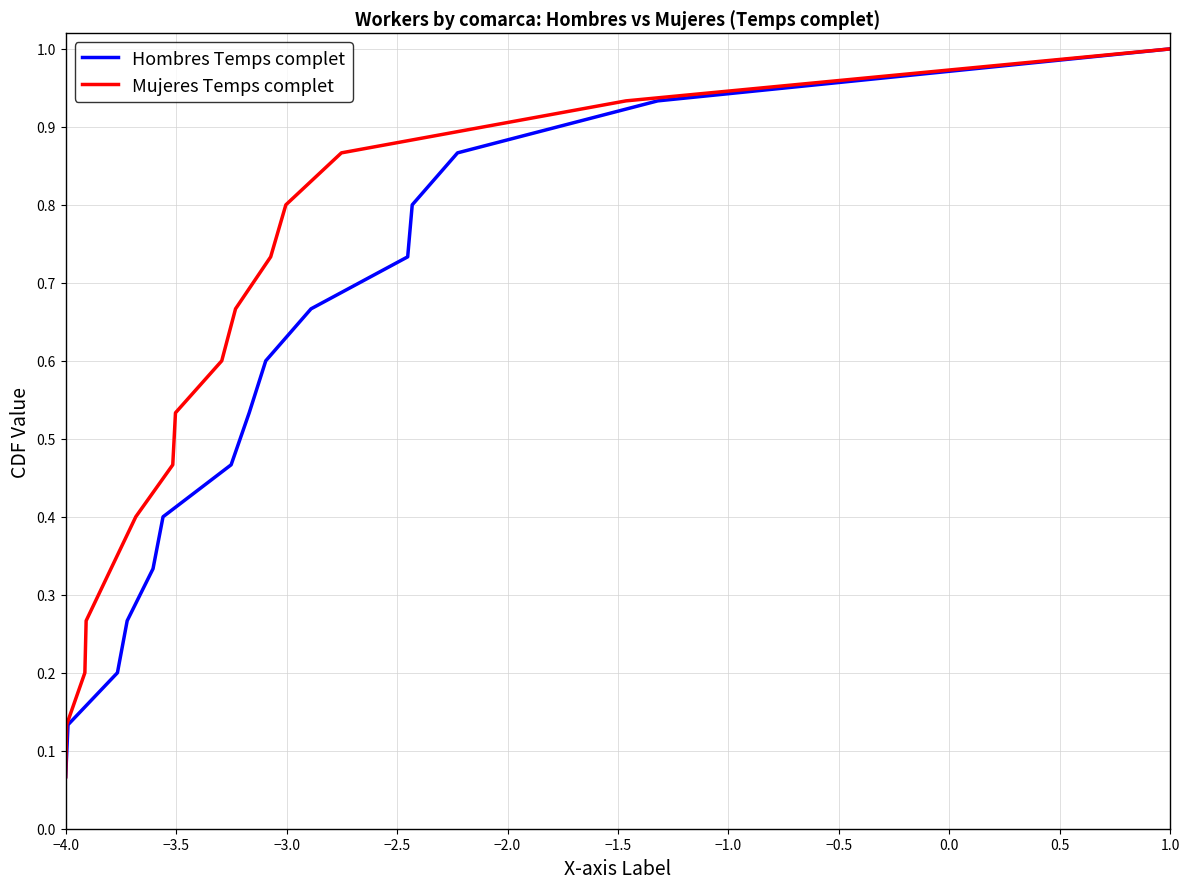

True or false: Mujeres Temps complet and Hombres Temps complet intersect in this chart.

False